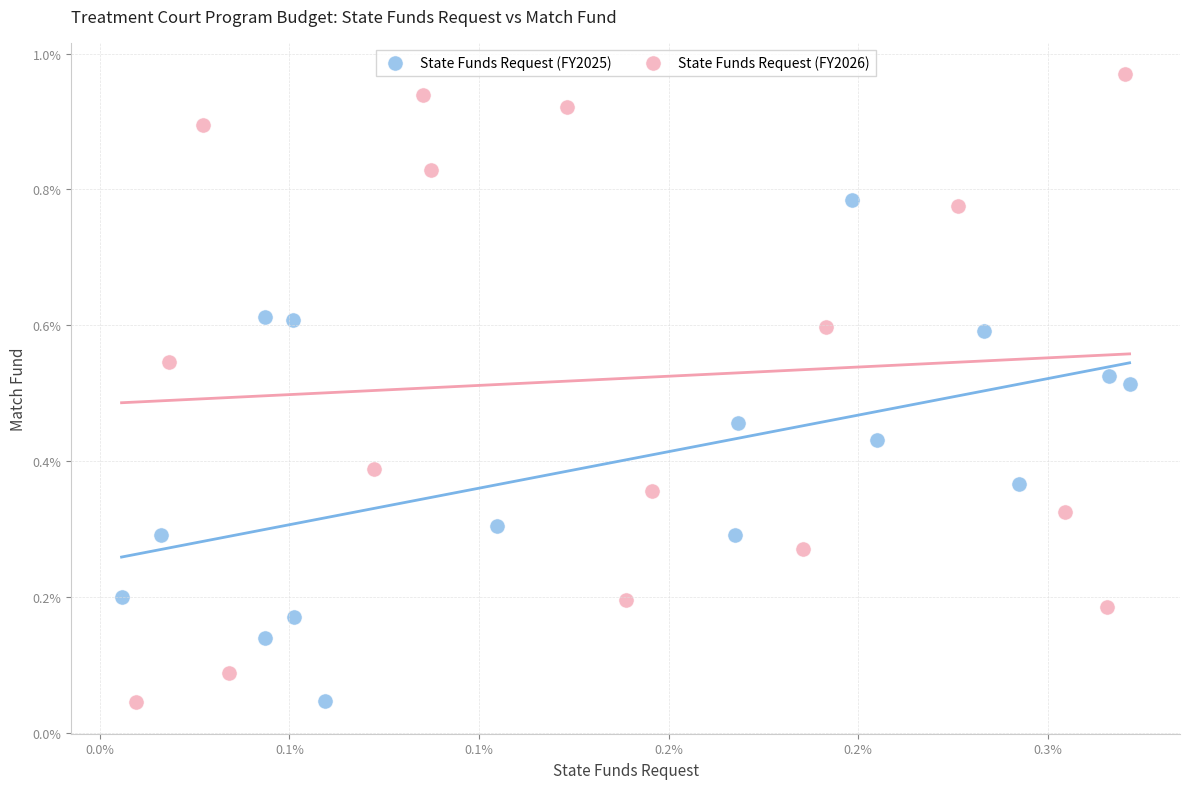

Which series reaches the maximum Y coordinate?

State Funds Request (FY2026)